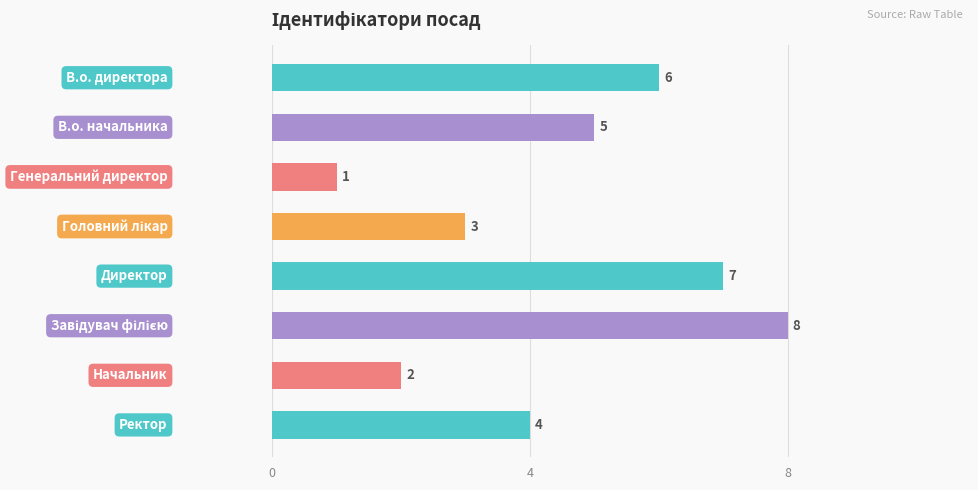

Count the values in the range 3 to 7.

5